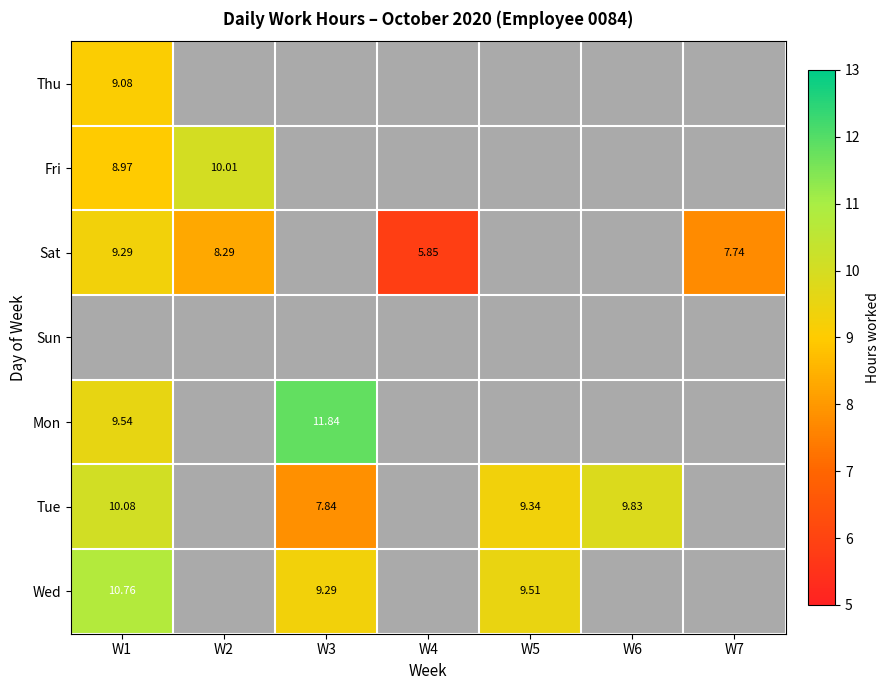

Is the value of Sat at W4 greater than the value of Tue at W5?

No